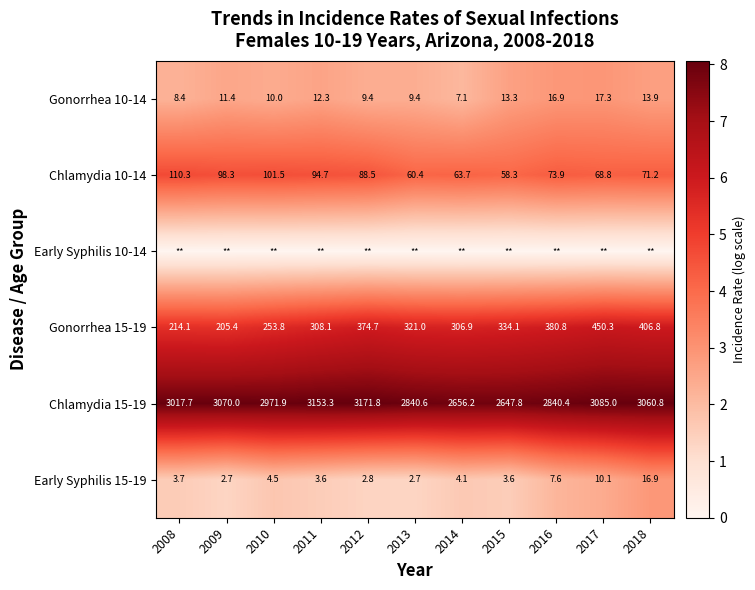

Is the value of Early Syphilis 15-19 at 2016 greater than the value of Chlamydia 15-19 at 2009?

No